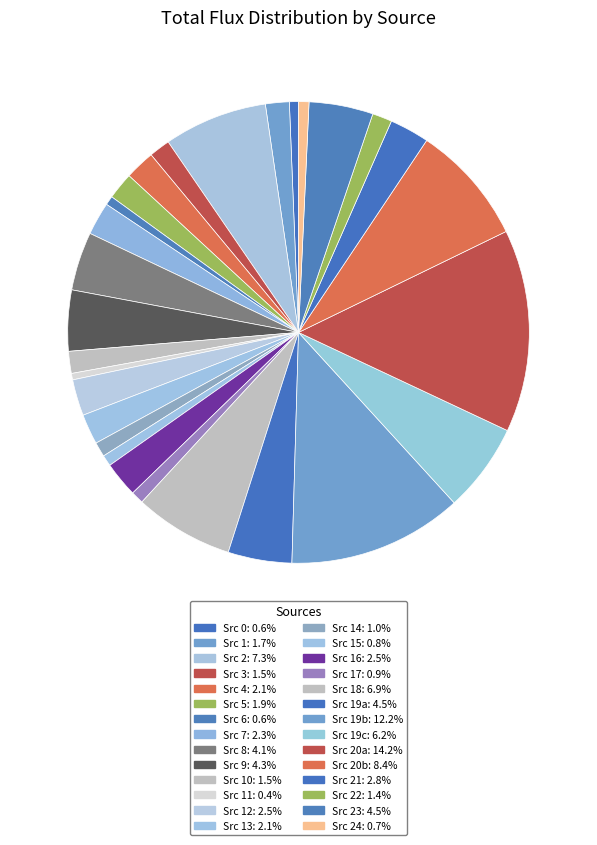

How many segments does this pie chart have?

28